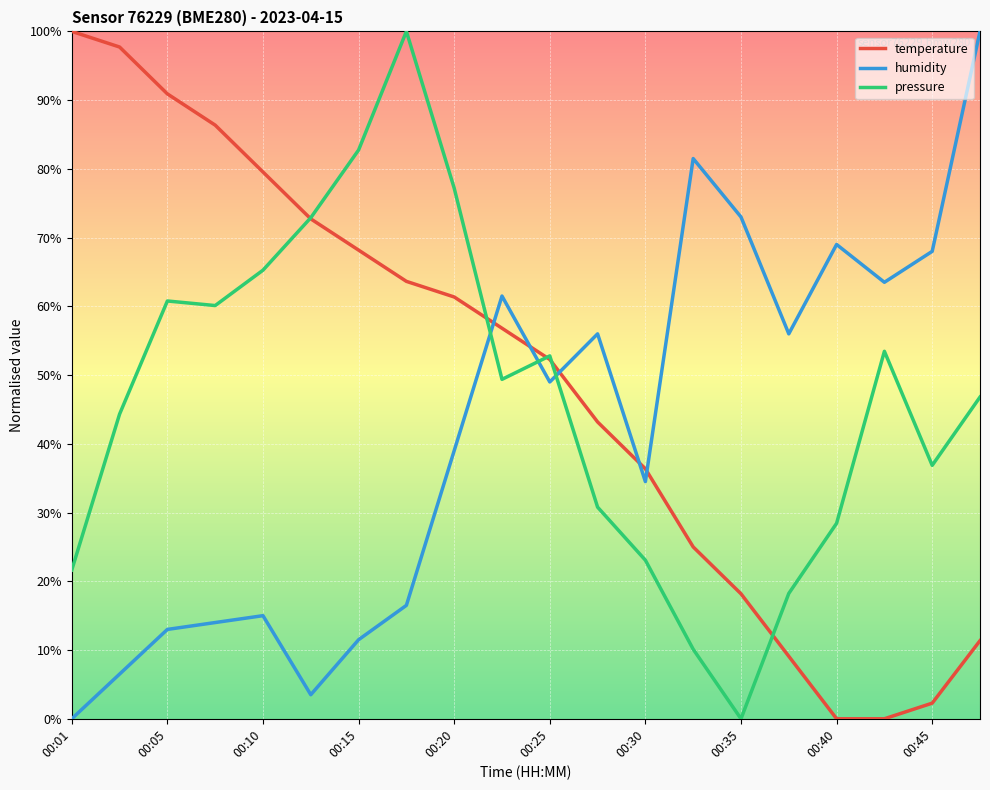

Is this an area chart (filled region under the line)?

No